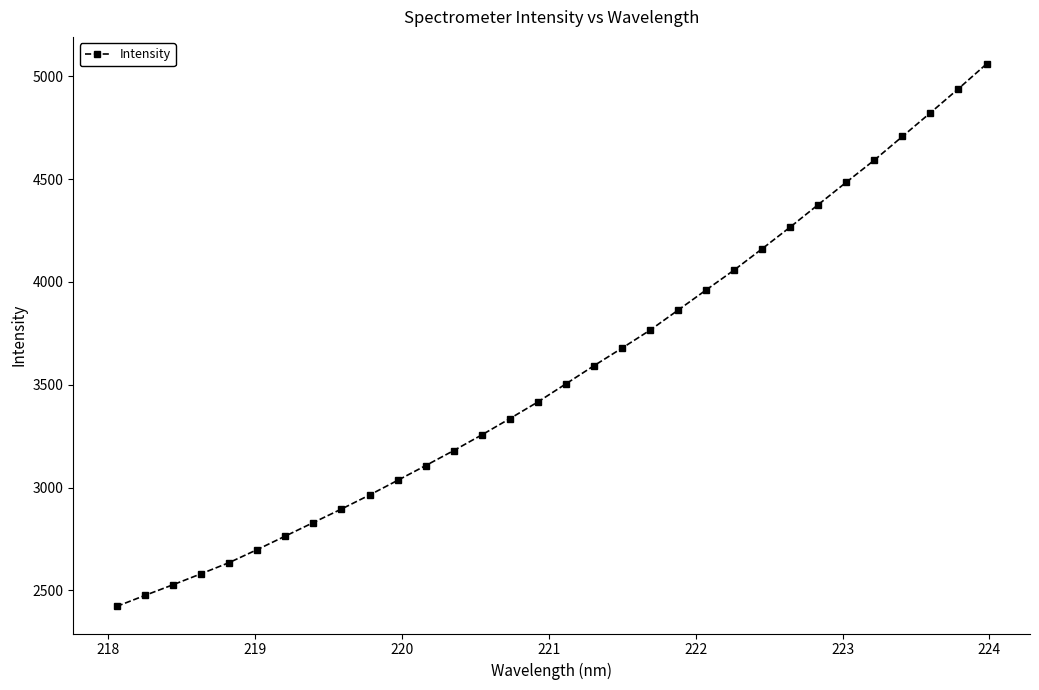

What is the difference between the maximum and minimum values?

2637.3